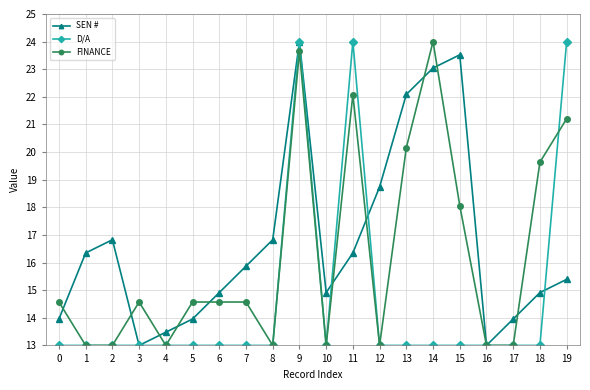

What is the difference between the maximum and second lowest values in the FINANCE series?

11.0